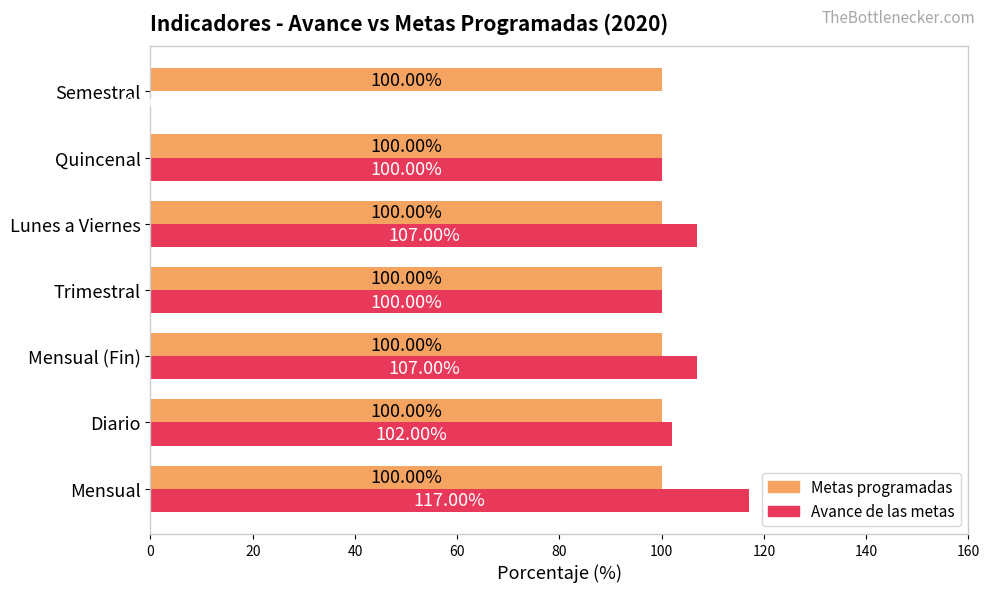

Count the number of data series in this chart.

2